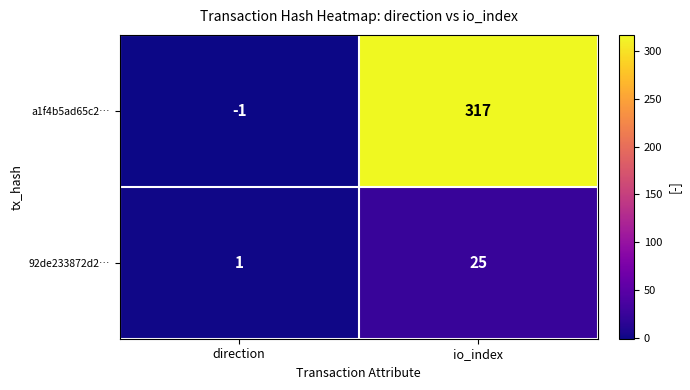

What is the difference between the 92de233872d2… values at direction and io_index?

24